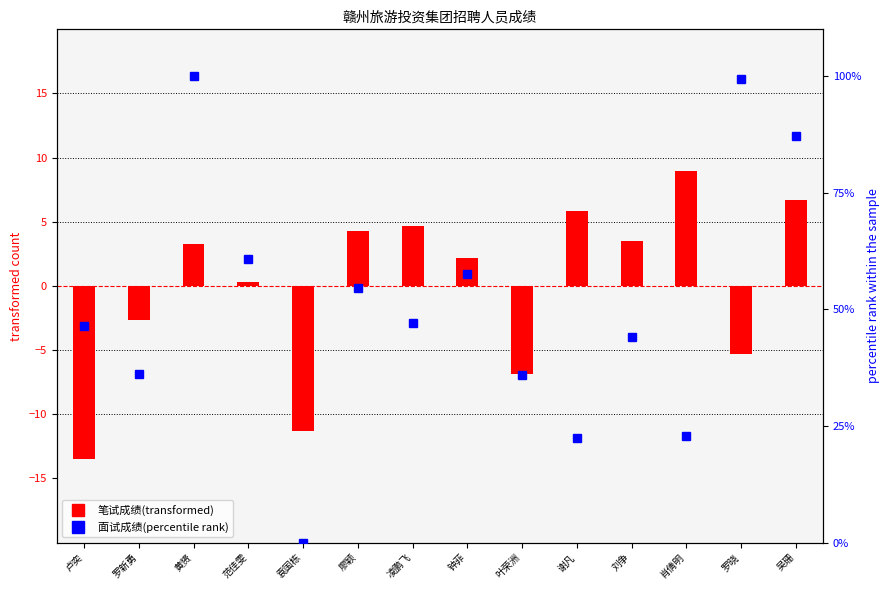

Between 袁国栋 and 罗晓, which is larger?

罗晓